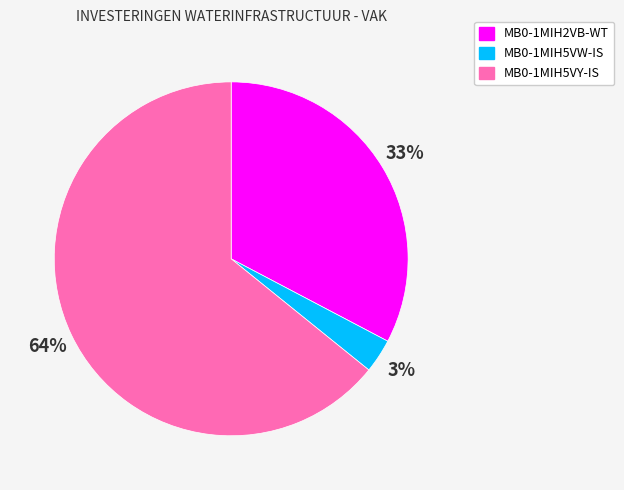

True or false: MB0-1MIH2VB-WT accounts for 33% of the total.

True